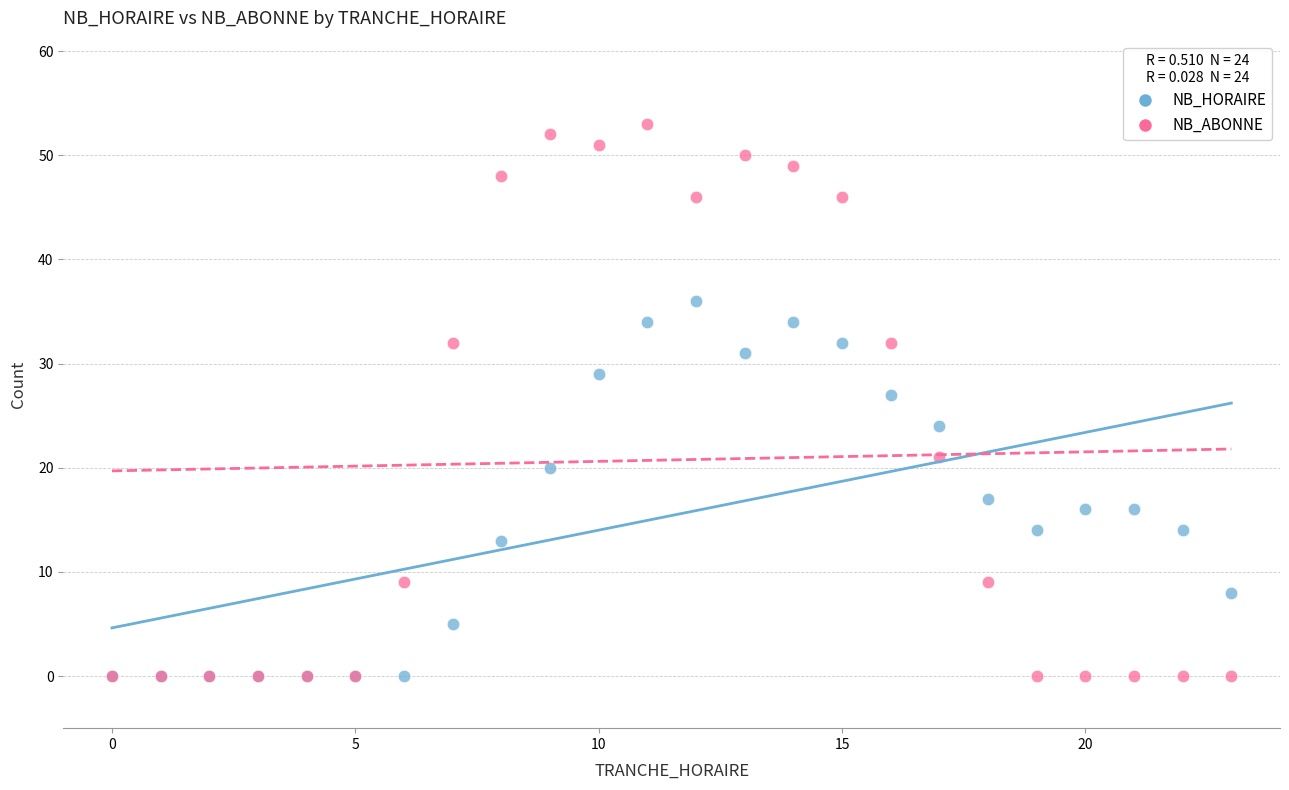

Across all series, what Y value is closest to 26?

27